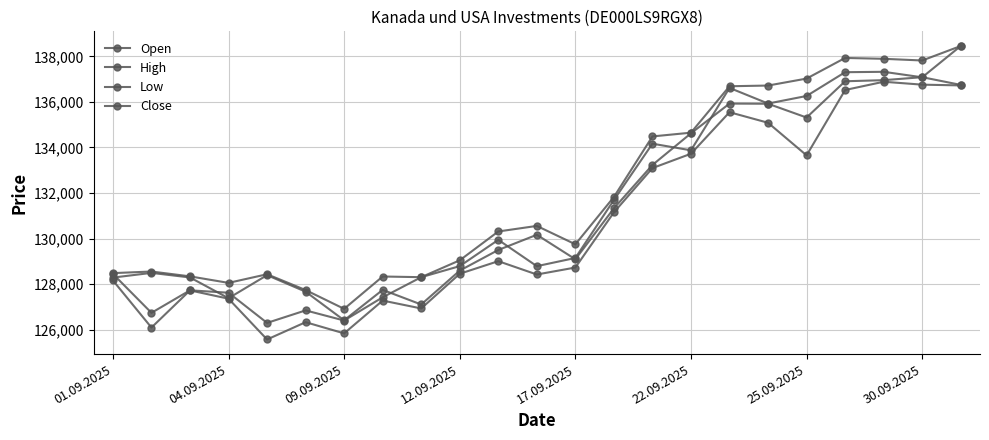

How many lines are shown in the chart?

4